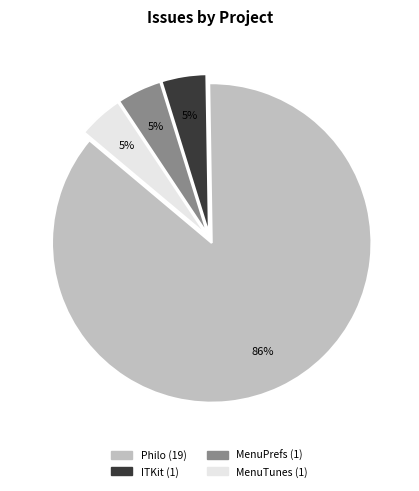

Which has a higher value, Philo or MenuTunes?

Philo